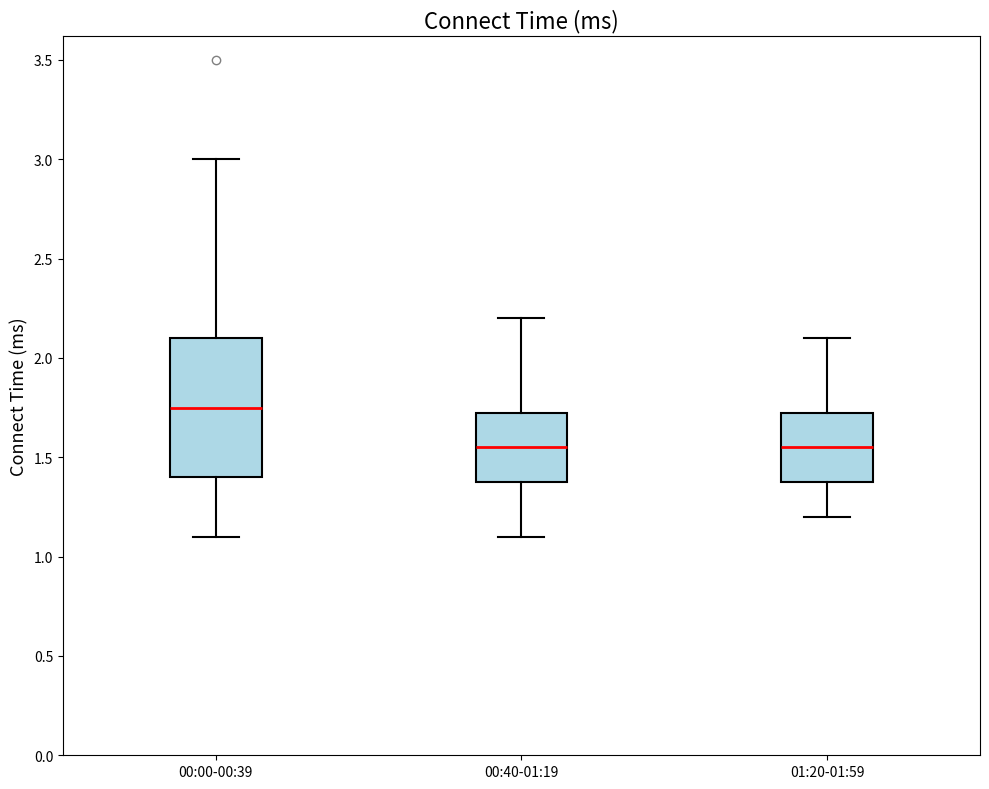

Reading left to right, read every box against the y-axis: the position of its median line, the range the box covers, and the ends of its whiskers. The values are not printed on the chart, so give them approximately, as read against the axis.

00:00-00:39: median 1.75, box 1.40 to 2.10, whiskers 1.10 to 3.00
00:40-01:19: median 1.55, box 1.40 to 1.75, whiskers 1.10 to 2.20
01:20-01:59: median 1.55, box 1.40 to 1.75, whiskers 1.20 to 2.10